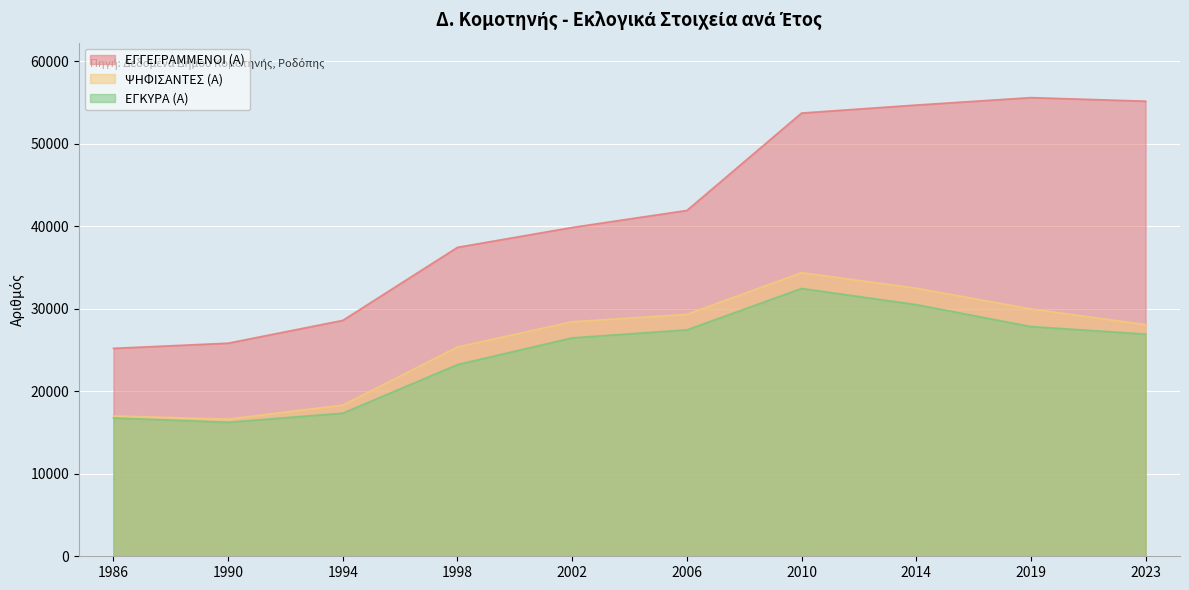

Between 2010 and 2006, which is larger?

2010